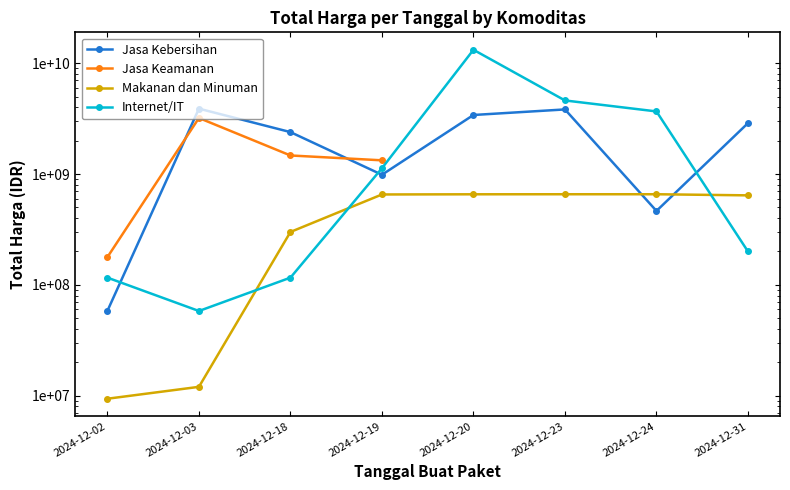

What is the difference between the maximum and minimum values in the Jasa Keamanan series?

3026088000.0